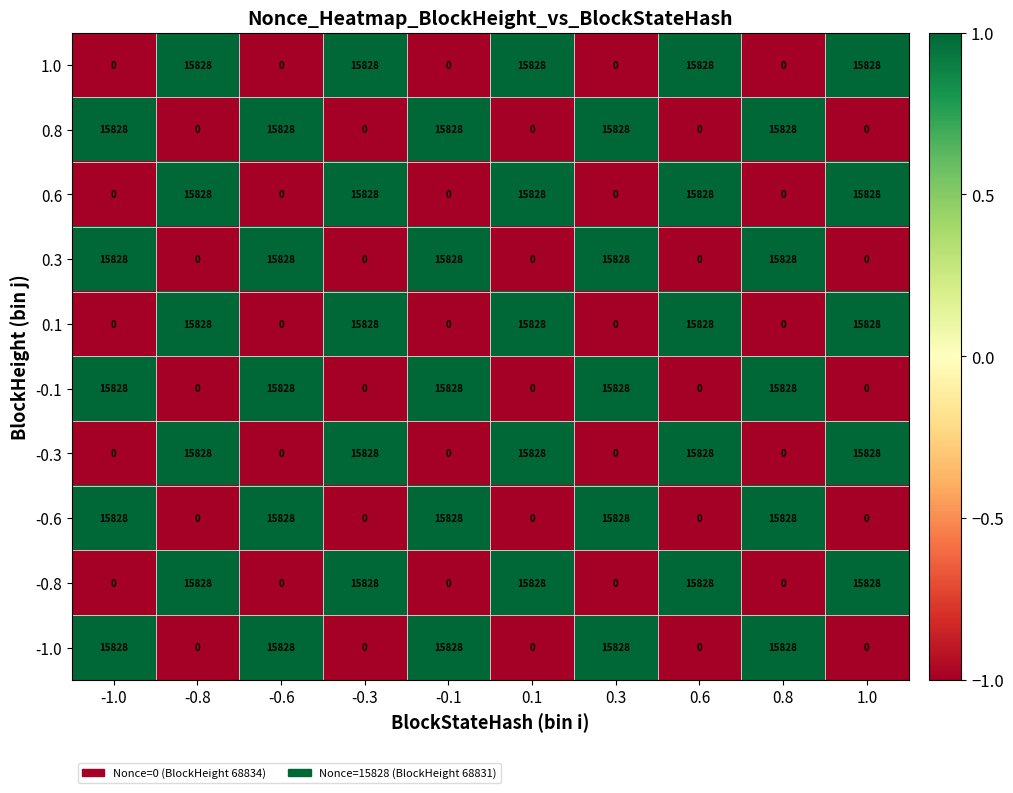

What is the difference between the maximum and minimum values in the 0.8 series?

15828